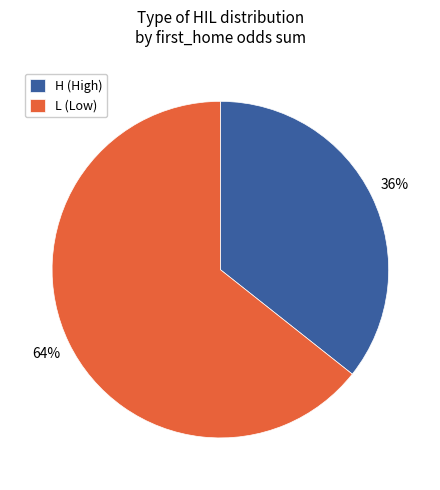

How many slices are in this pie chart?

2